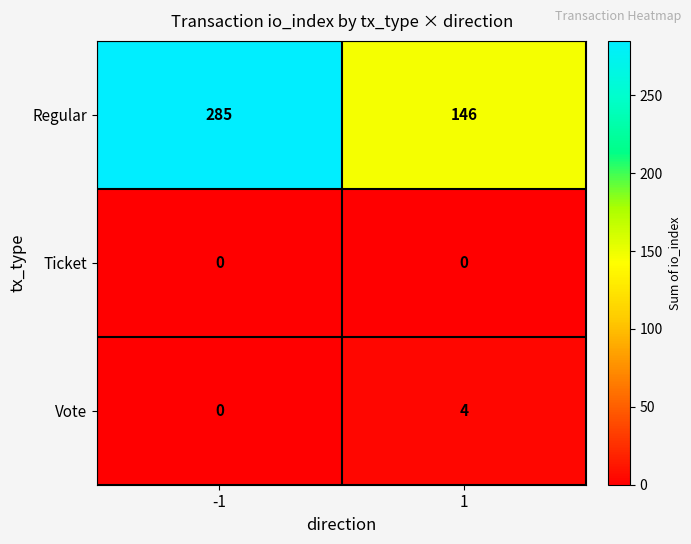

Reading right to left, what are all the values shown in this chart?

Regular: 146	285
Ticket: 0	0
Vote: 4	0